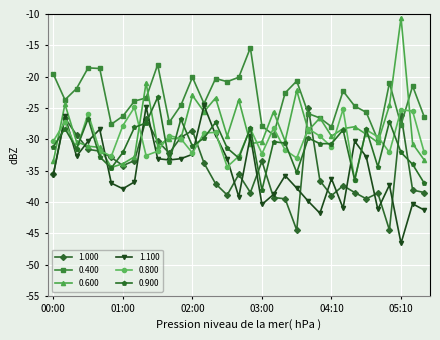

Which series has the largest range (max minus min)?

0.600